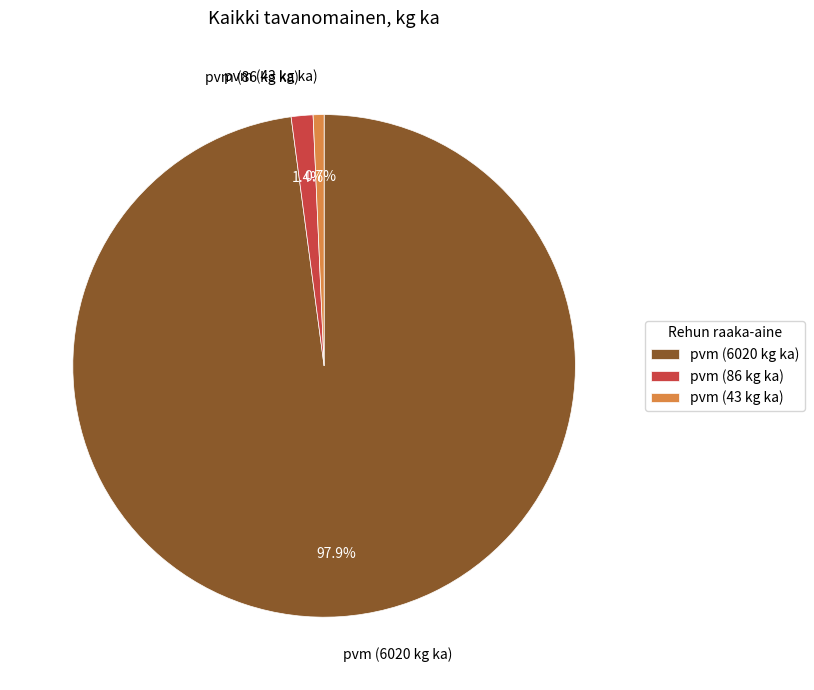

To the nearest percent, what is the average slice percentage?

33%